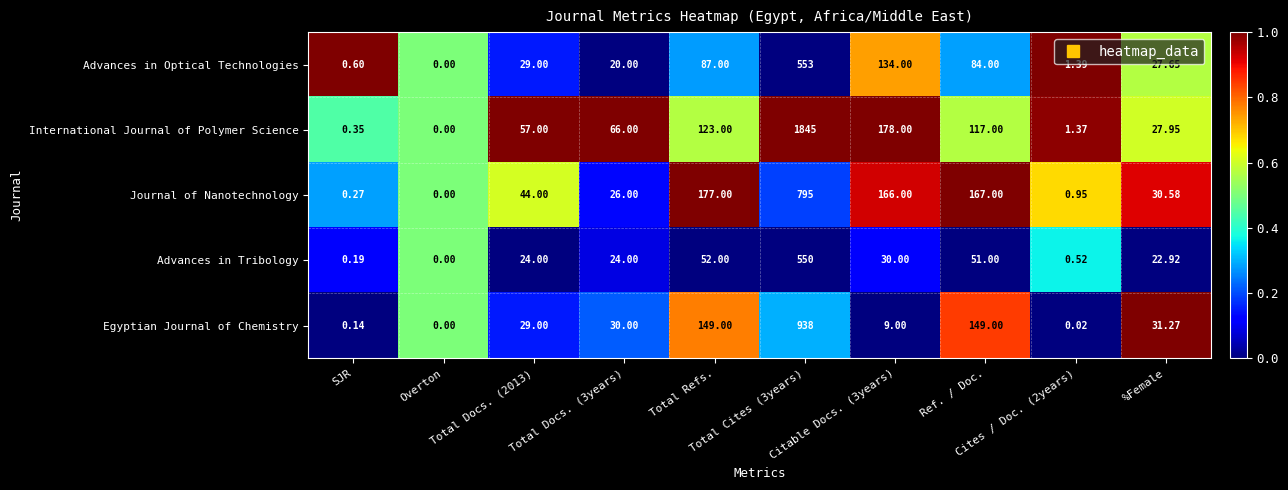

List the series in order of their peak value, highest first.

International Journal of Polymer Science, Egyptian Journal of Chemistry, Journal of Nanotechnology, Advances in Optical Technologies, Advances in Tribology